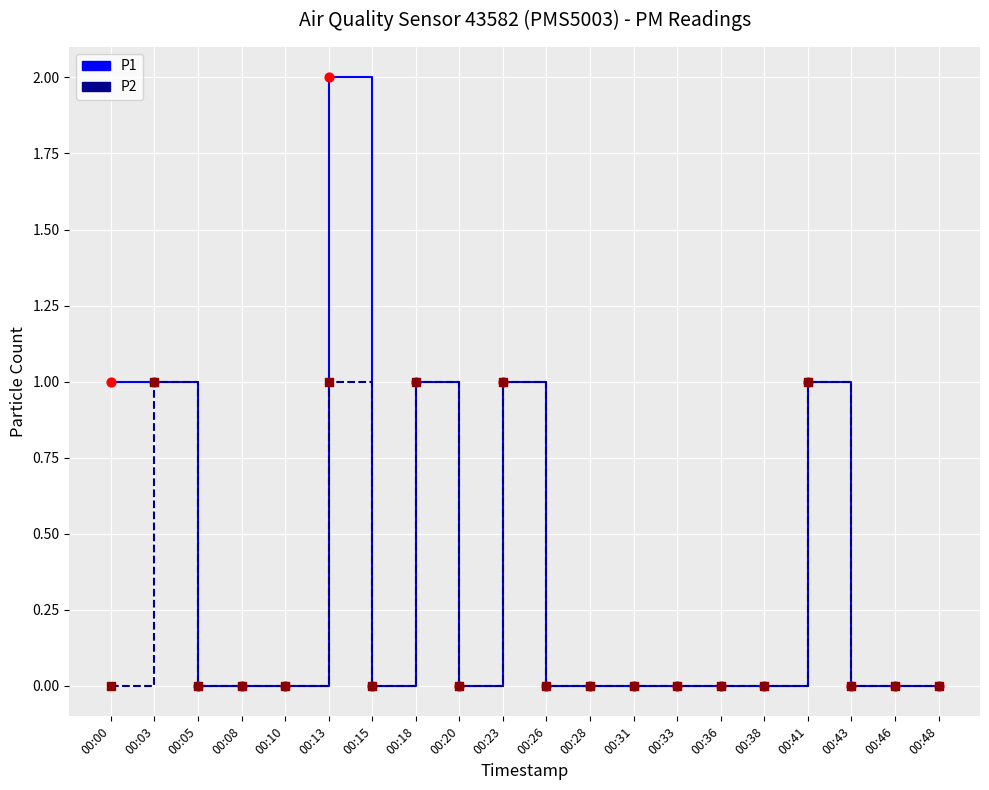

At which category is the sum across all series the highest?

00:13